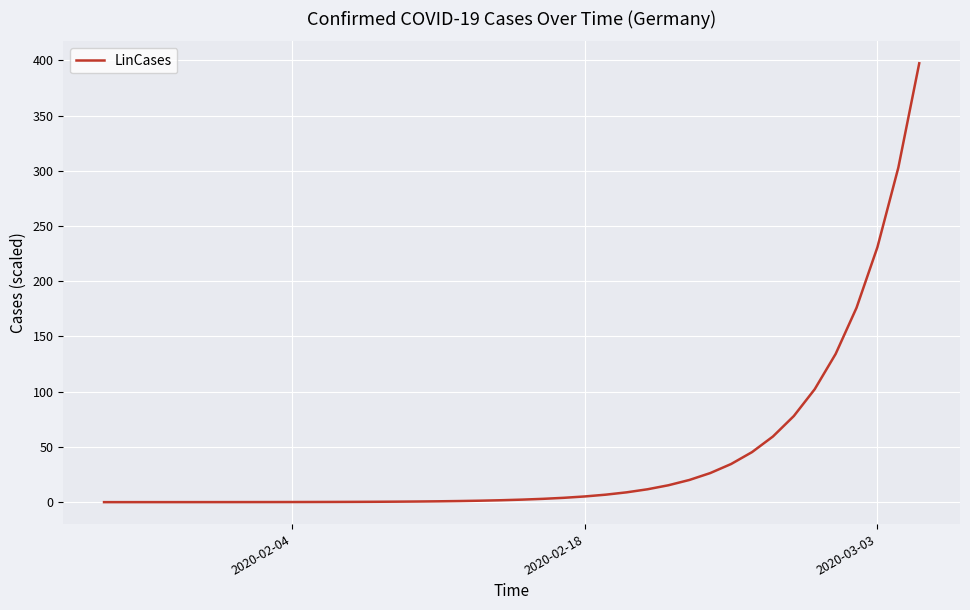

What is the maximum value shown in the chart?

397.3